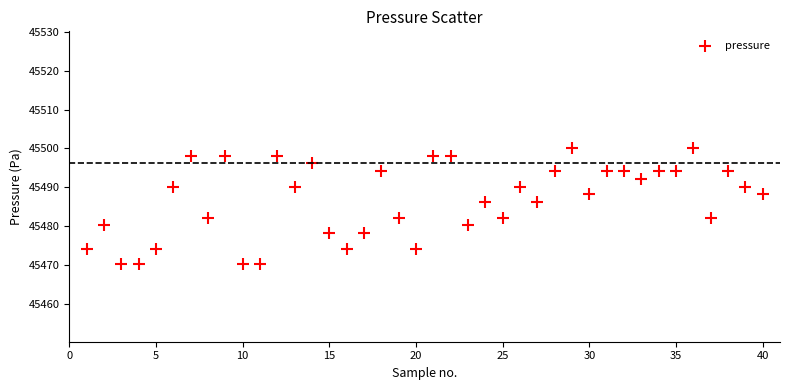

What is the range of X values (max minus min)?

39.0